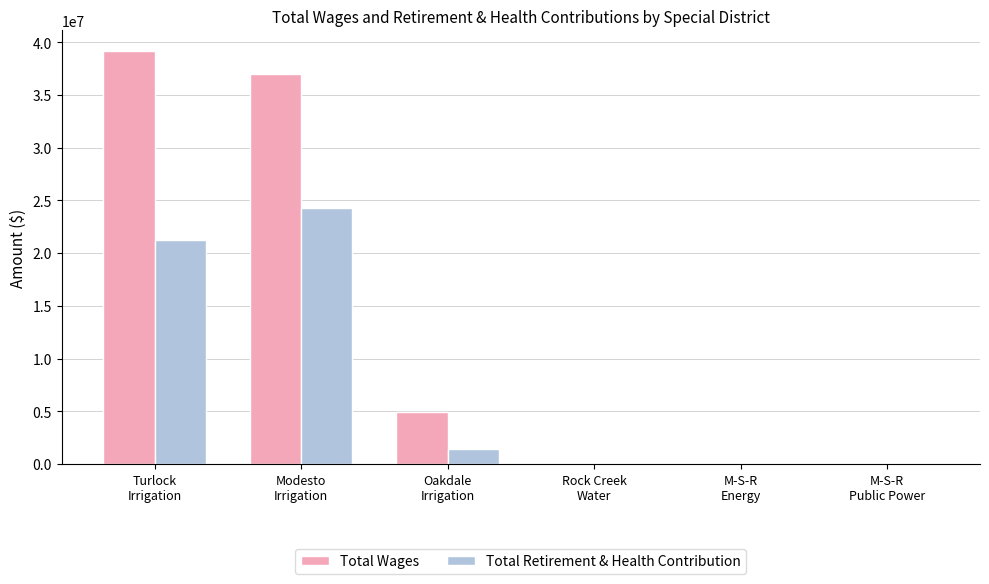

What is the greatest value displayed?

39157961